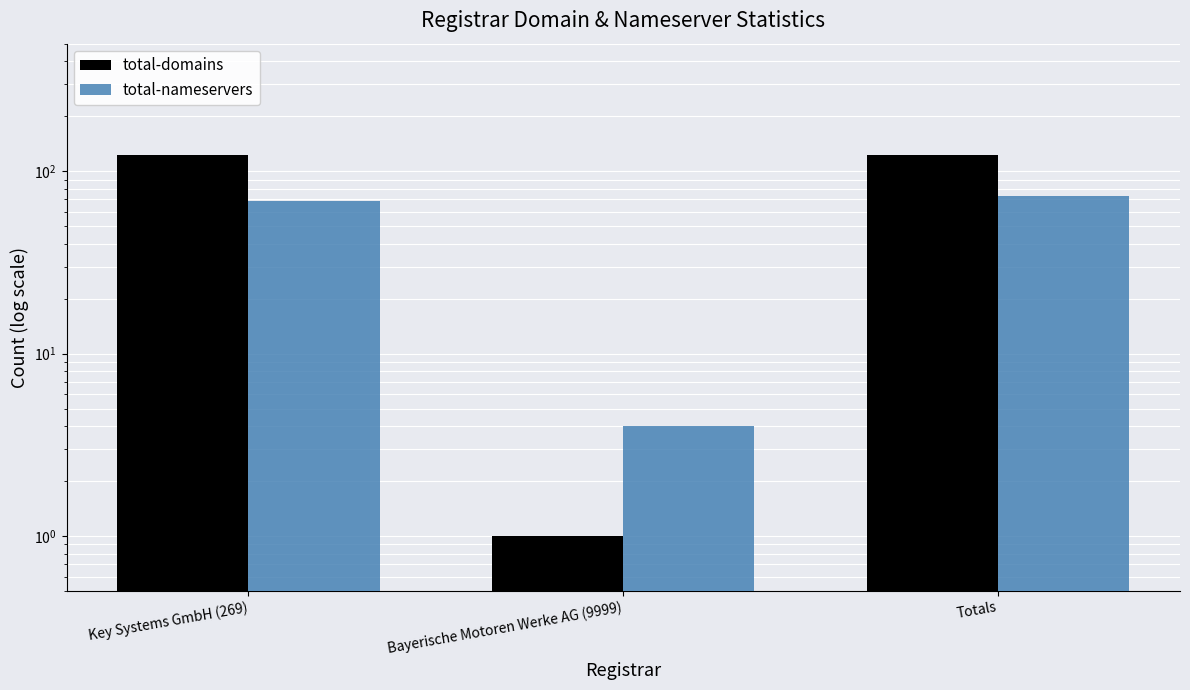

What is the label of the 3rd bar from the right?

Key Systems GmbH (269)